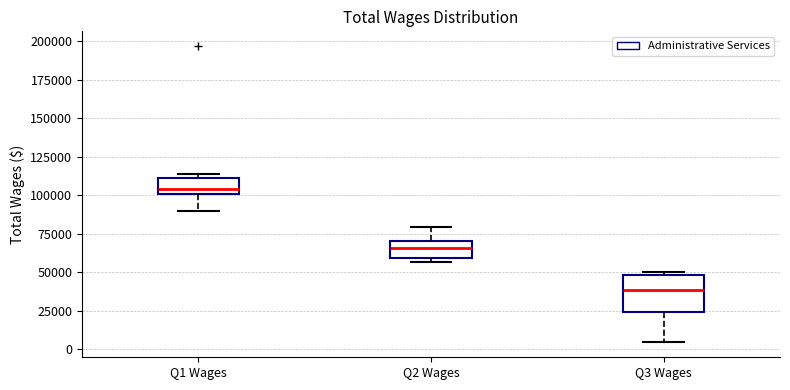

Comparing the boxes themselves (not the whiskers), which one is the tallest?

Q3 Wages